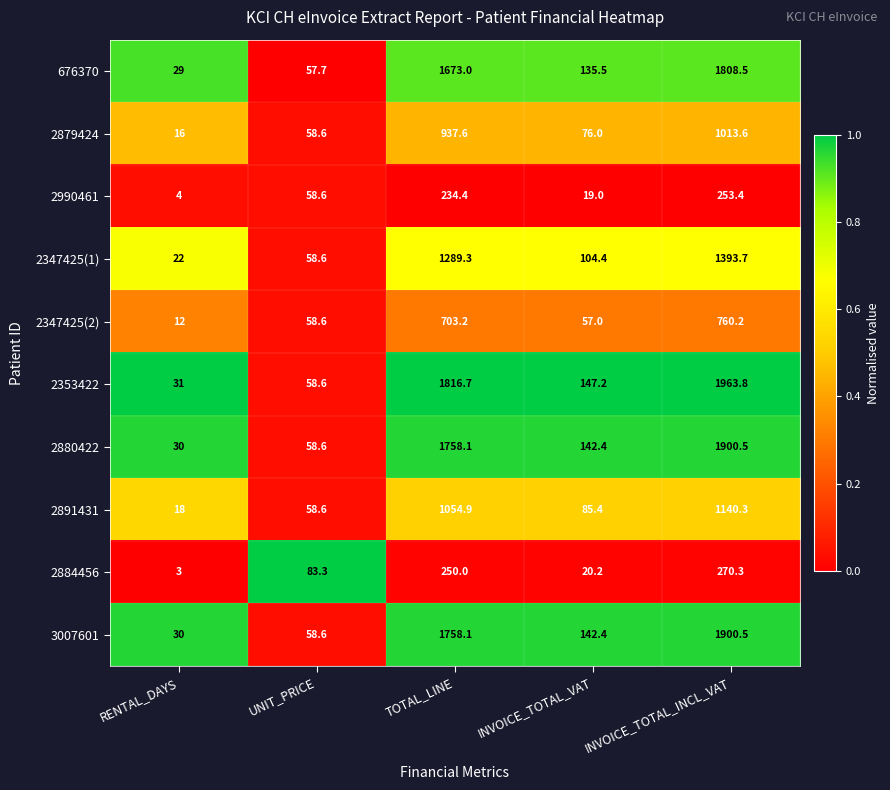

Which series has the largest range (max minus min)?

2353422